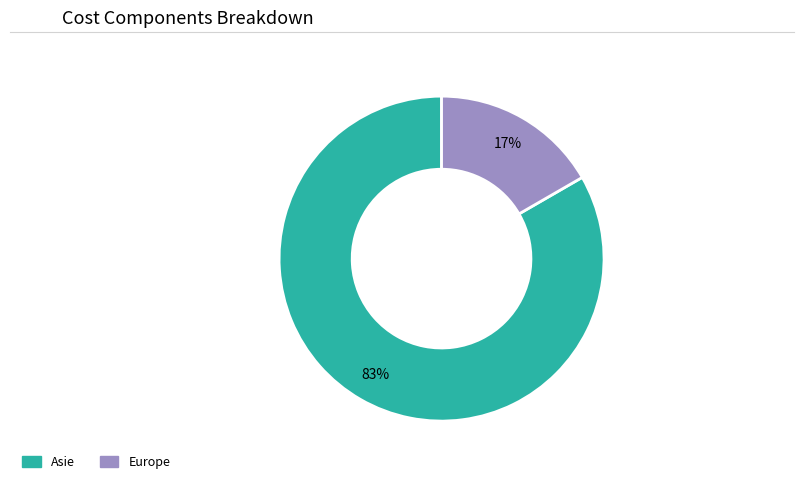

To the nearest percent, what is the average slice percentage?

50%